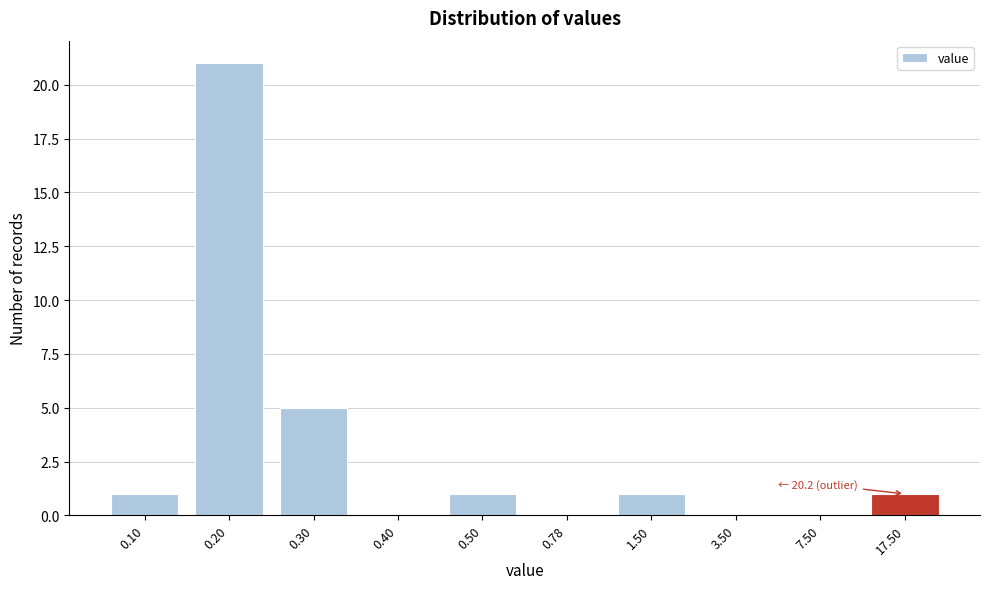

Reading left to right, transcribe all the data shown in this chart.

0.10=1	0.20=21	0.30=5	0.40=0	0.50=1	0.78=0	1.50=1	3.50=0	7.50=0	17.50=1